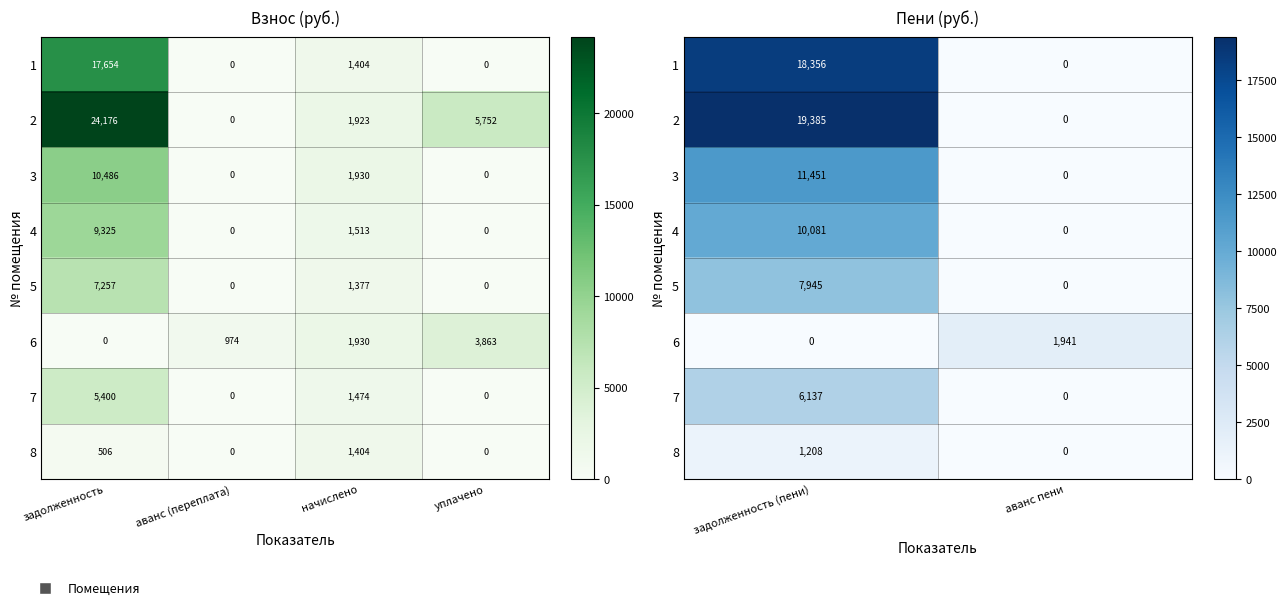

How many distinct data groups are displayed?

8